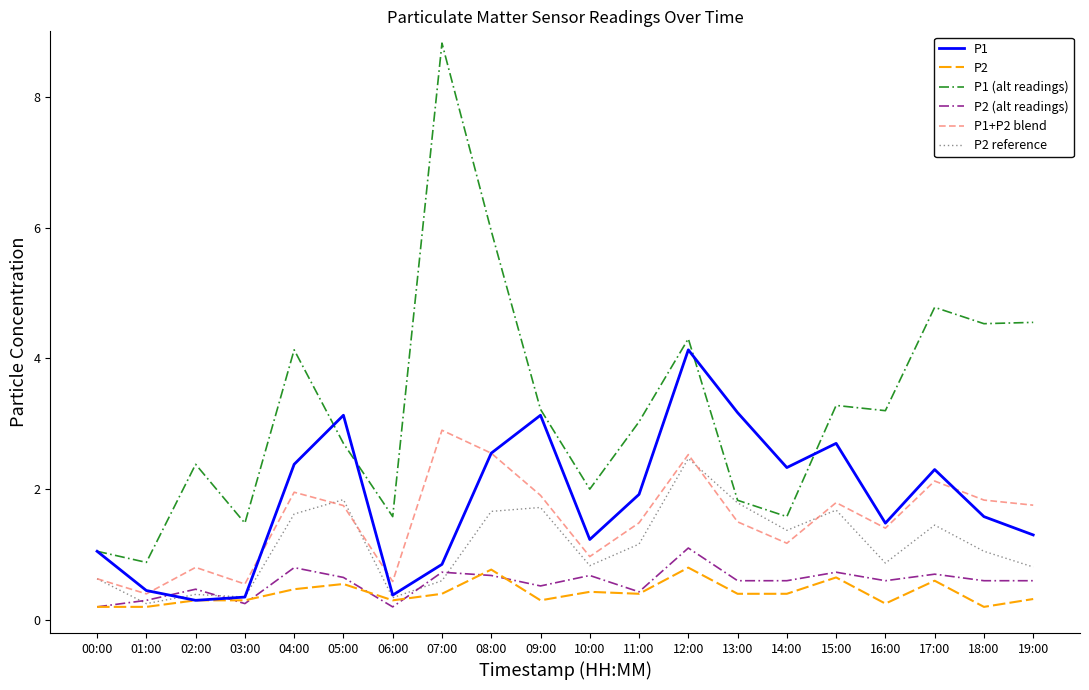

How many intersections are there between P1 and P2 (alt readings)?

2